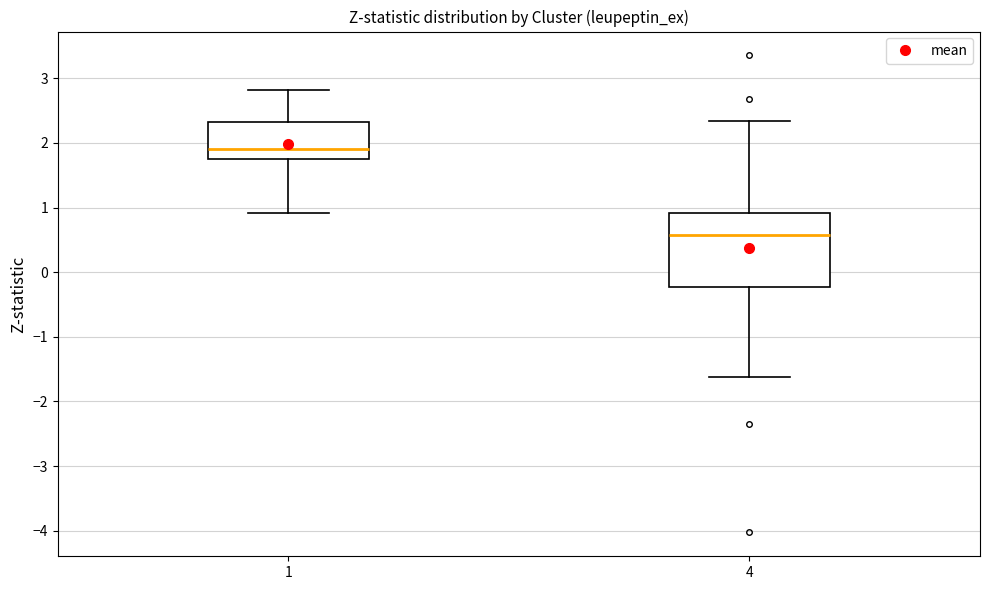

Comparing the boxes themselves (not the whiskers), which one is the tallest?

4